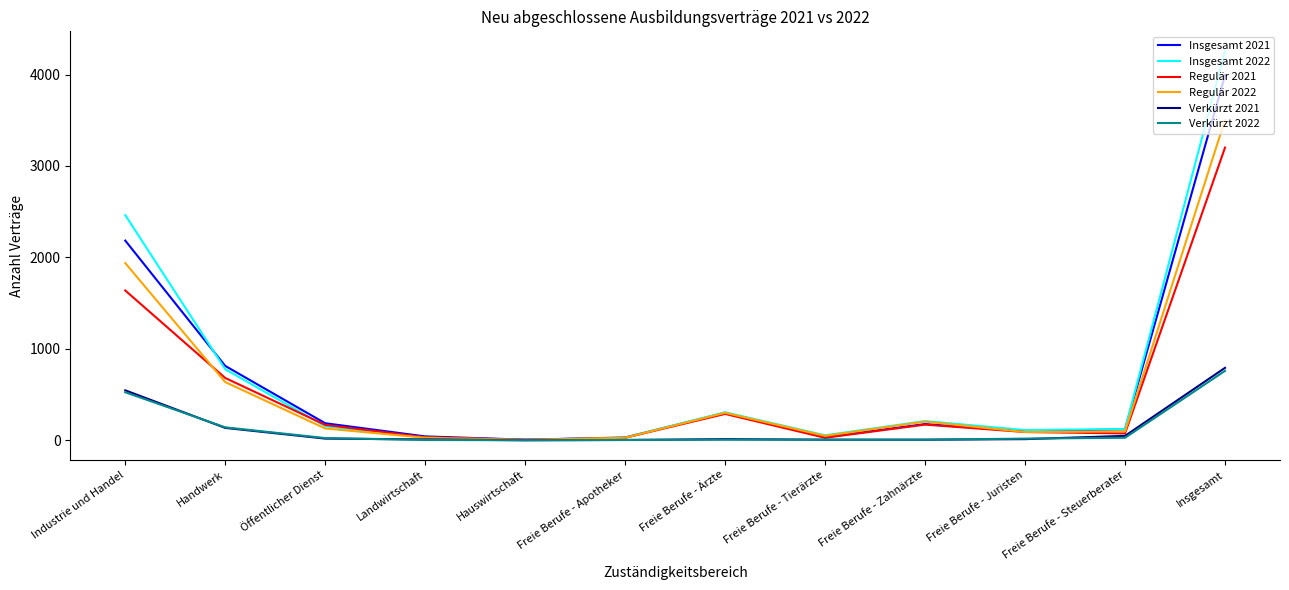

Count the number of categories in the chart.

12